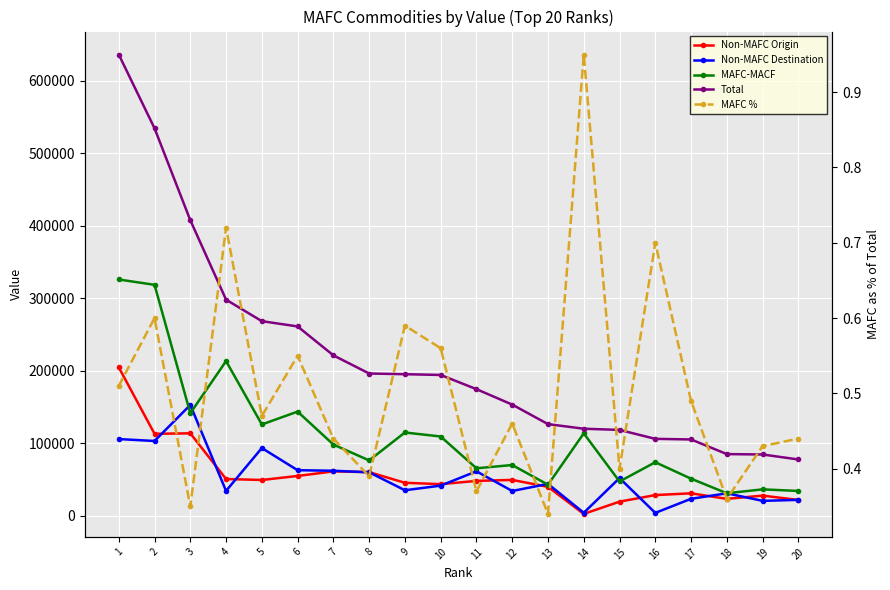

The MAFC % series shows 0.9 at 6. True or false?

False